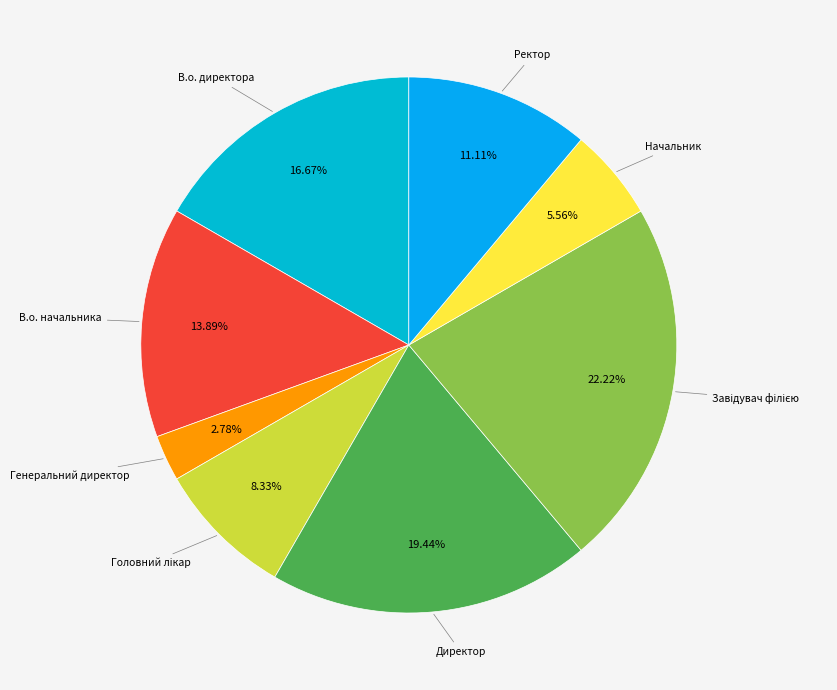

To the nearest percent, what is the difference between the largest and smallest slice percentages?

19%